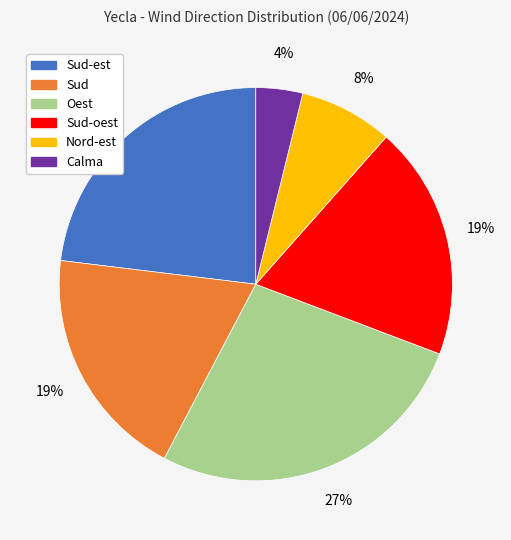

Does any single category account for the majority?

No